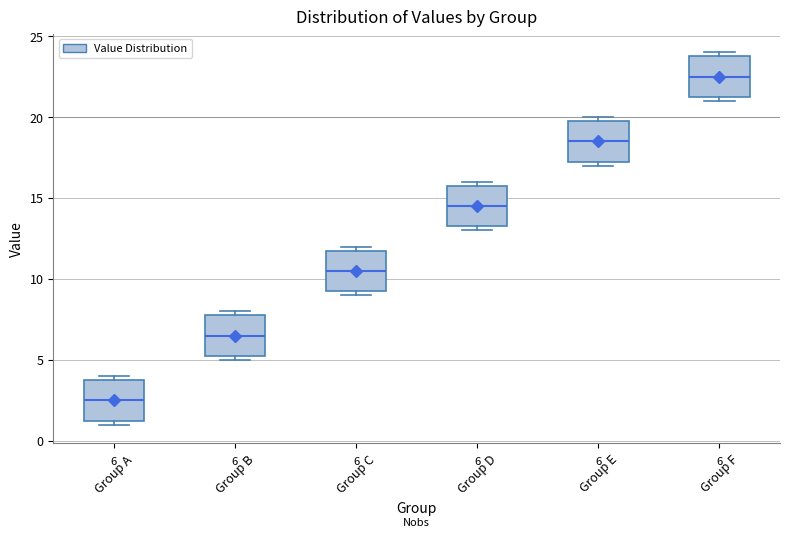

Which box has the highest median line?

Group F